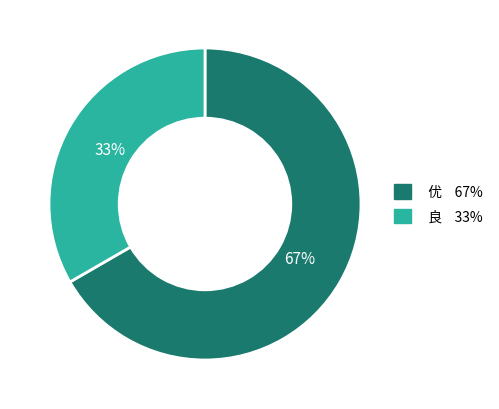

Combined, do 优 and 良 account for over 50%?

Yes